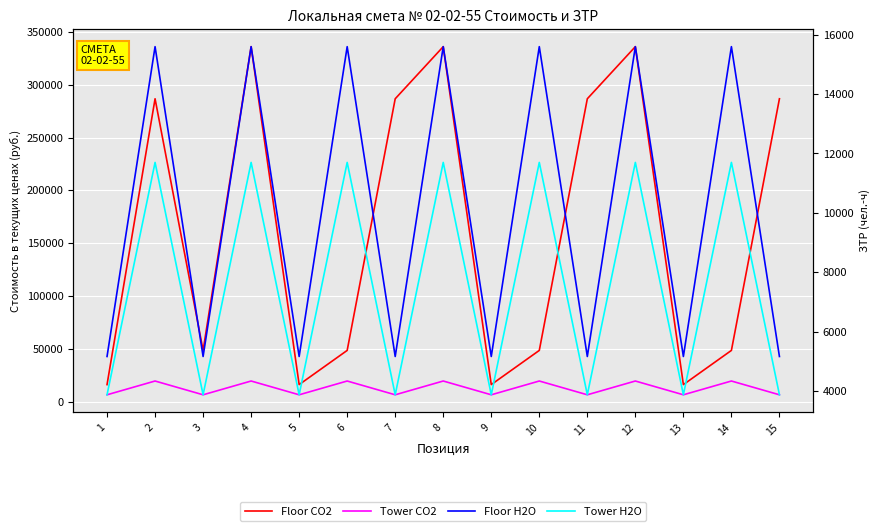

What is the maximum value shown in the chart?

336011